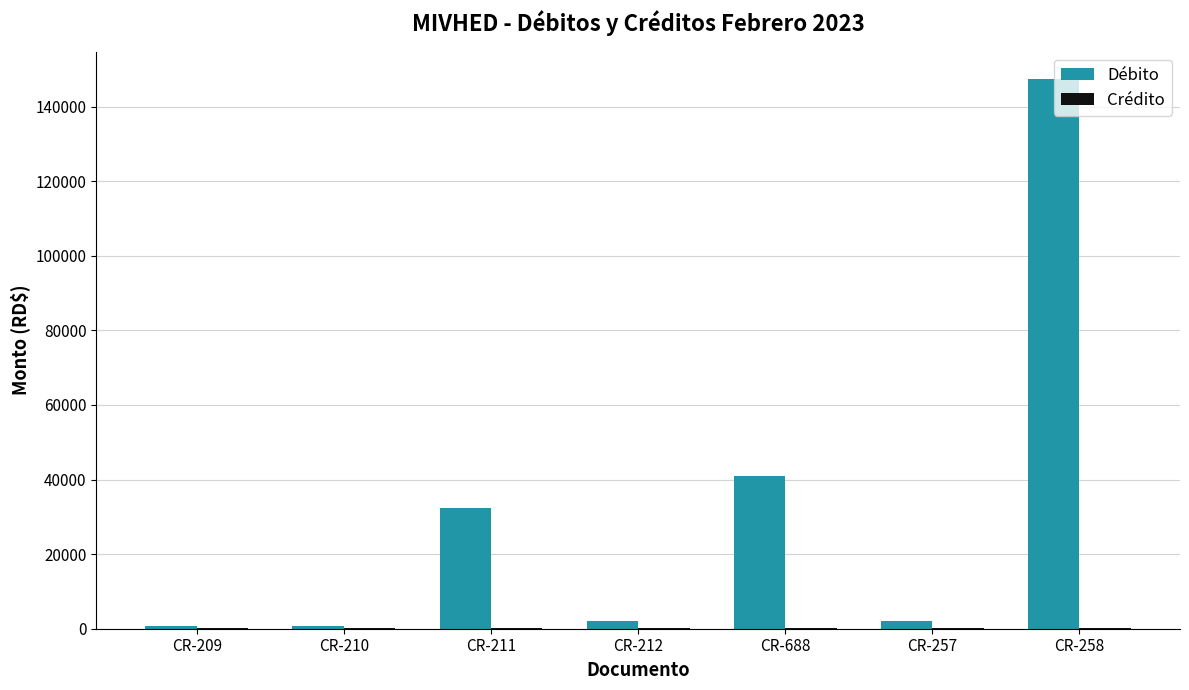

At which category is the sum across all series the highest?

CR-258